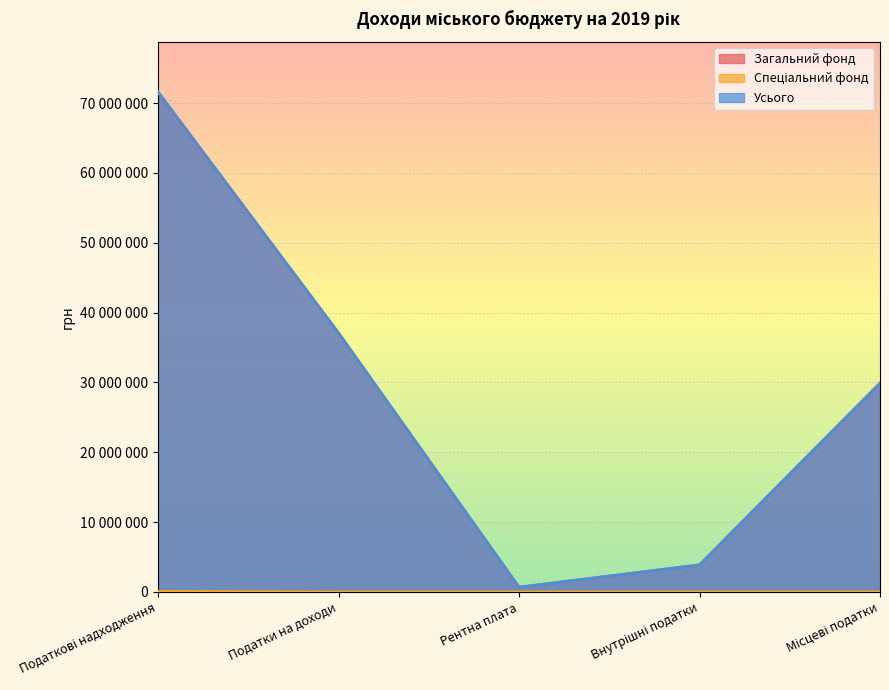

What is the sum of the Загальний фонд values at Податки на доходи and Місцеві податки?

66980485